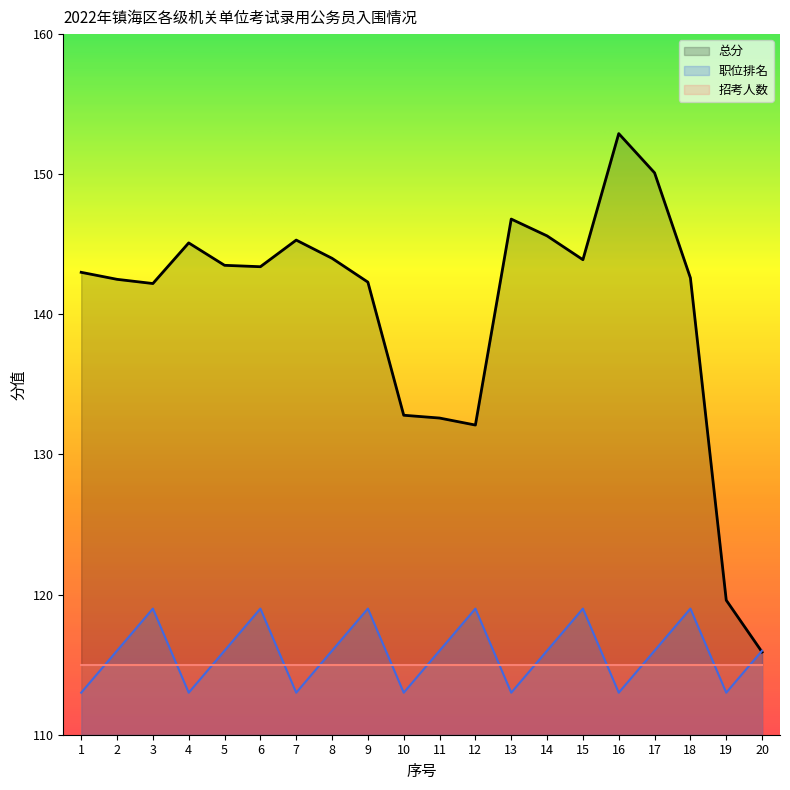

What is the spread (max minus min) of values at 1?

30.0